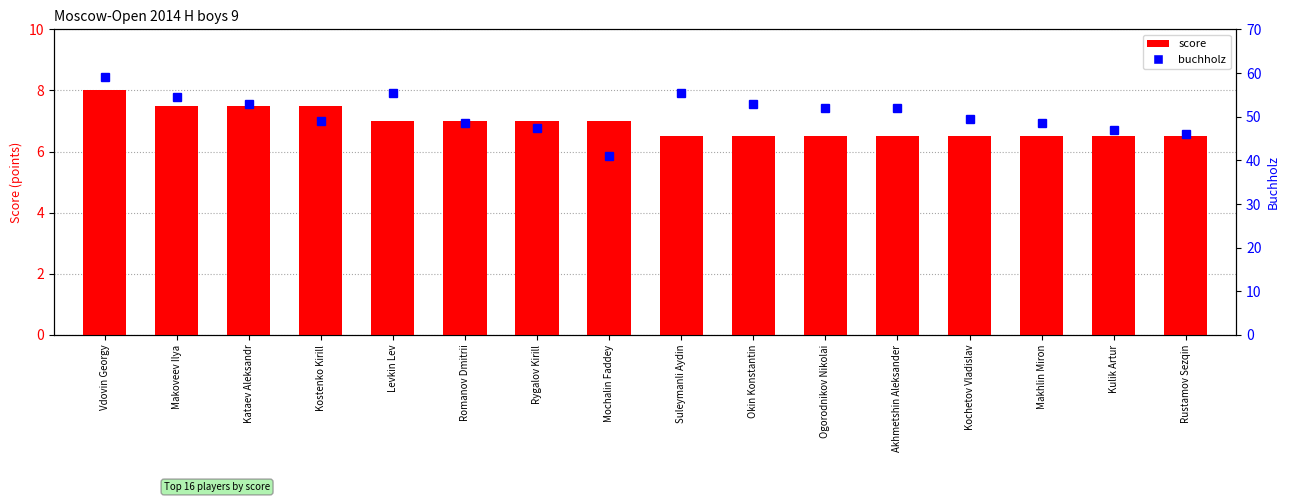

Reading left to right, list all the values displayed in this chart.

score: Vdovin Georgy=8.0	Makoveev Ilya=7.5	Kataev Aleksandr=7.5	Kostenko Kirill=7.5	Levkin Lev=7.0	Romanov Dmitrii=7.0	Rygalov Kirill=7.0	Mochalin Faddey=7.0	Suleymanli Aydin=6.5	Okin Konstantin=6.5	Ogorodnikov Nikolai=6.5	Akhmetshin Aleksander=6.5	Kochetov Vladislav=6.5	Makhlin Miron=6.5	Kulik Artur=6.5	Rustamov Sezqin=6.5
buchholz: Vdovin Georgy=59.0	Makoveev Ilya=54.5	Kataev Aleksandr=53.0	Kostenko Kirill=49.0	Levkin Lev=55.5	Romanov Dmitrii=48.5	Rygalov Kirill=47.5	Mochalin Faddey=41.0	Suleymanli Aydin=55.5	Okin Konstantin=53.0	Ogorodnikov Nikolai=52.0	Akhmetshin Aleksander=52.0	Kochetov Vladislav=49.5	Makhlin Miron=48.5	Kulik Artur=47.0	Rustamov Sezqin=46.0